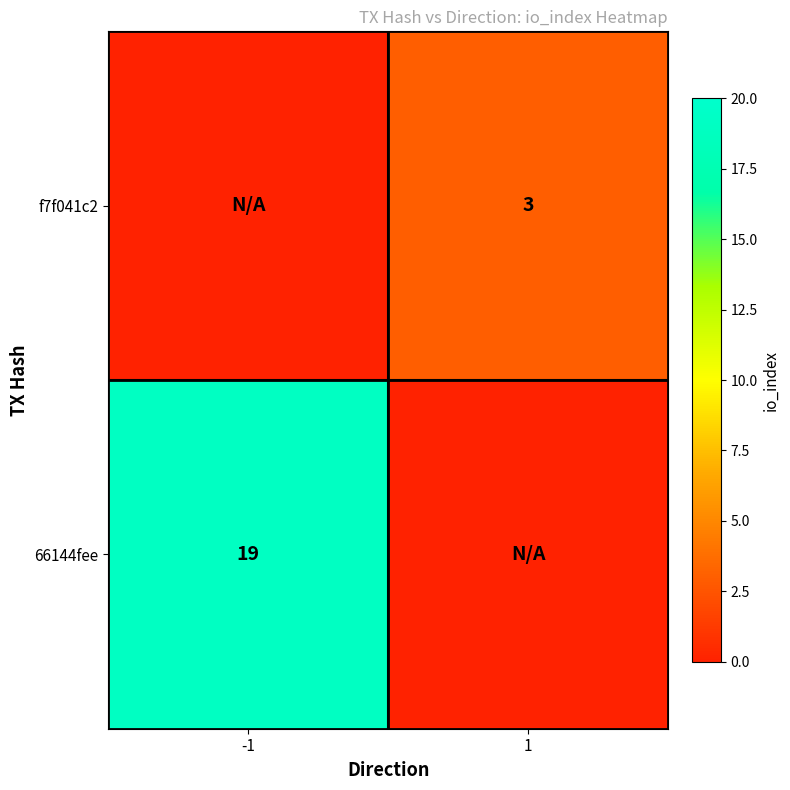

The f7f041c2 series shows 3 at 1. True or false?

True